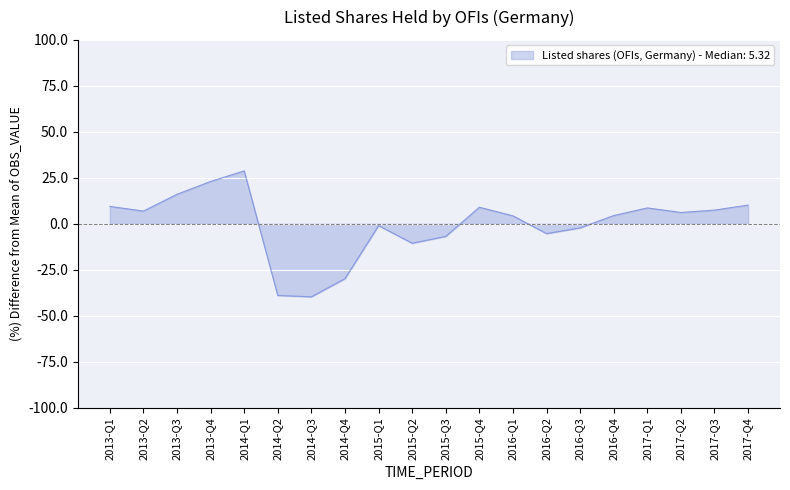

What position from the left is 2013-Q2?

2